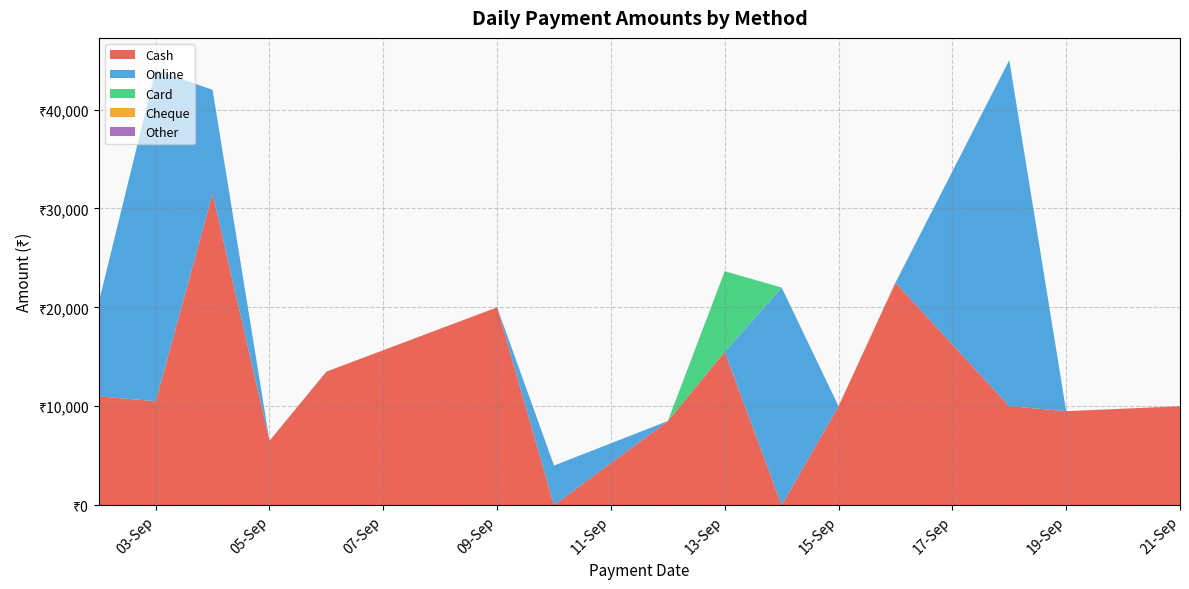

Does the chart have visible grid lines?

Yes